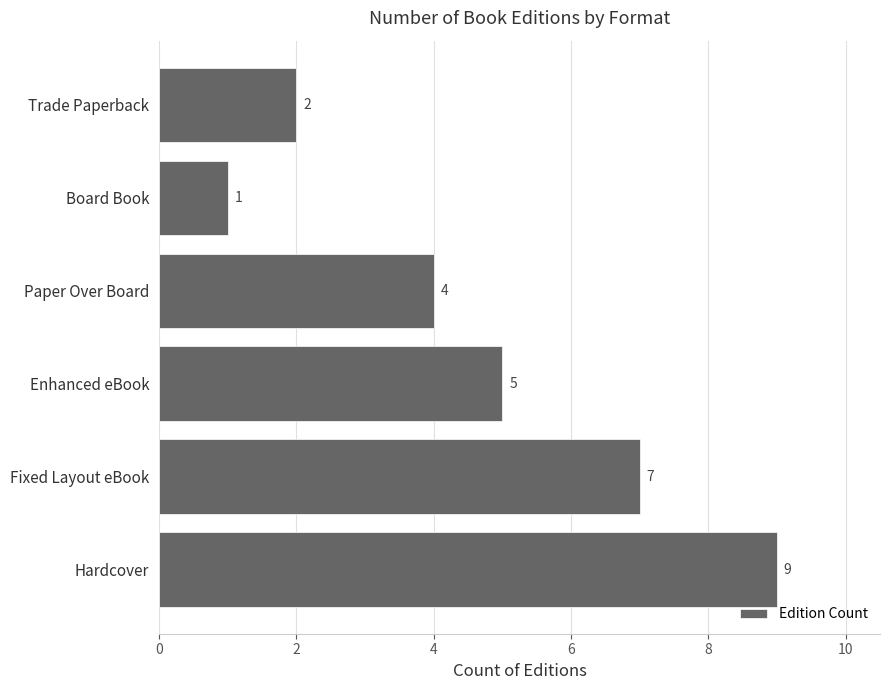

What is the difference between the maximum and minimum values?

8